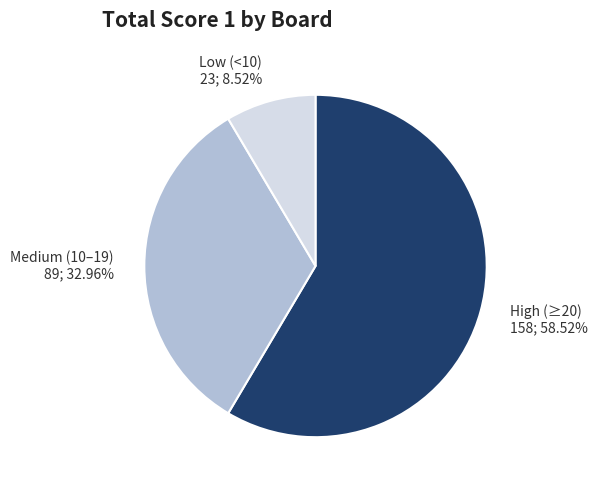

Which slice is the largest?

High (≥20)